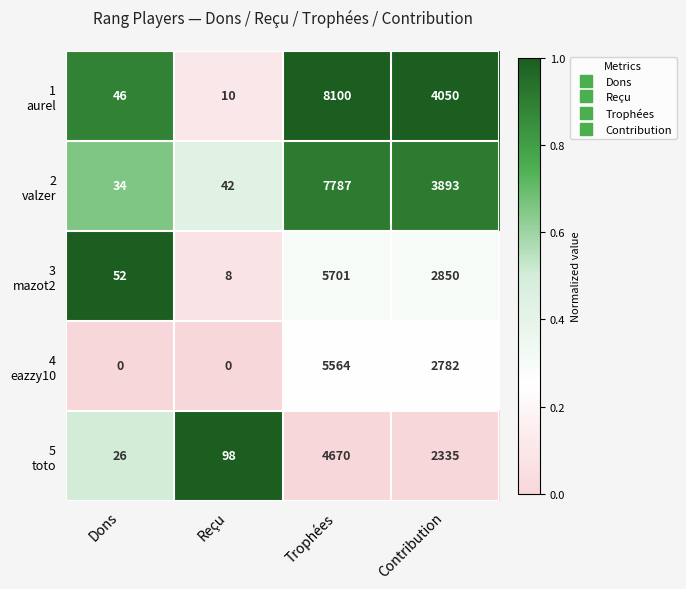

What is the spread (max minus min) of values at Reçu?

98